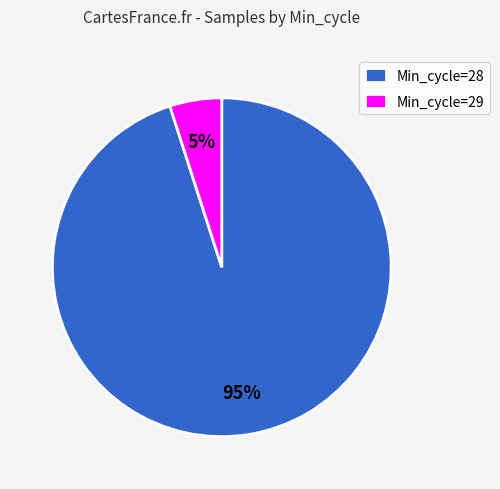

Which slice is the largest?

Min_cycle=28